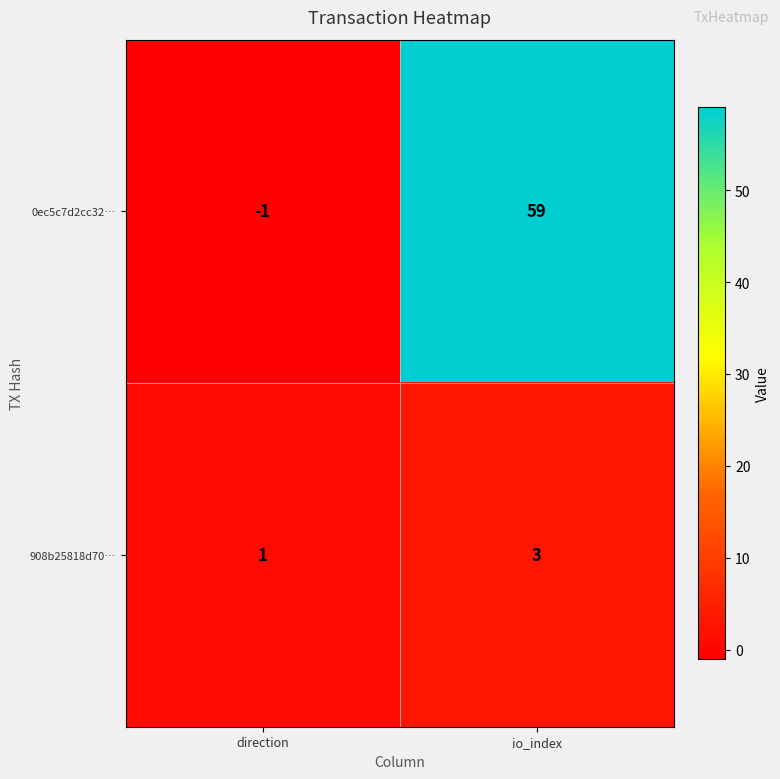

What is the sum of all 908b25818d70… values?

4